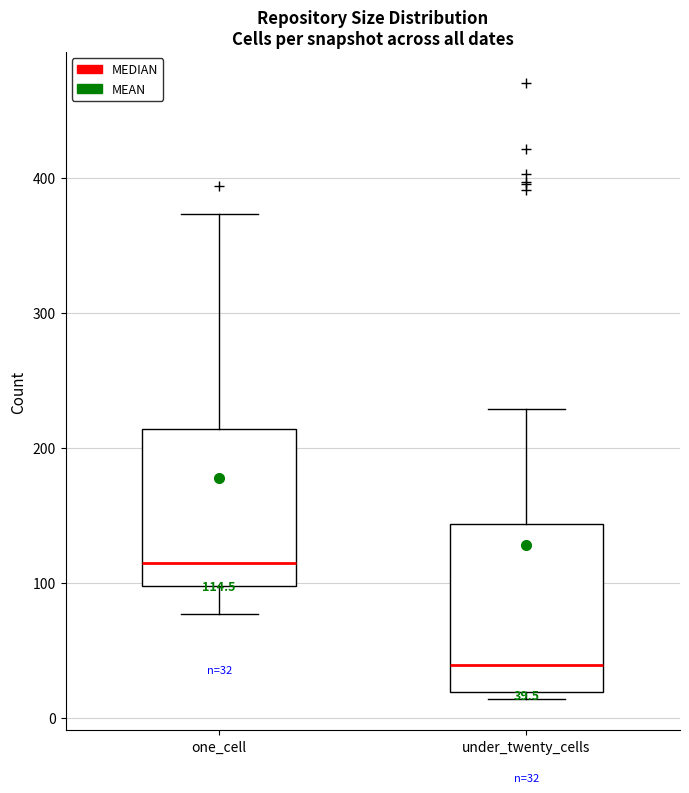

Which box has the lowest median line?

under_twenty_cells